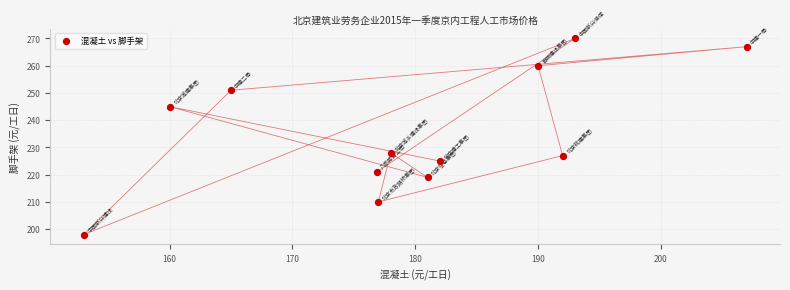

What is the average Y value?

235